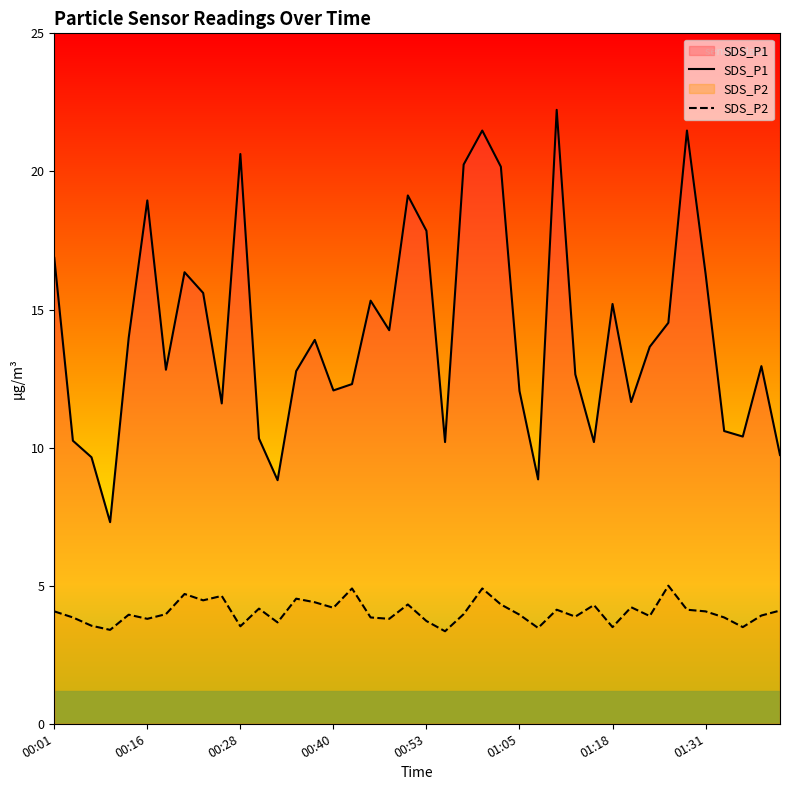

What is the maximum value shown in the chart?

22.2